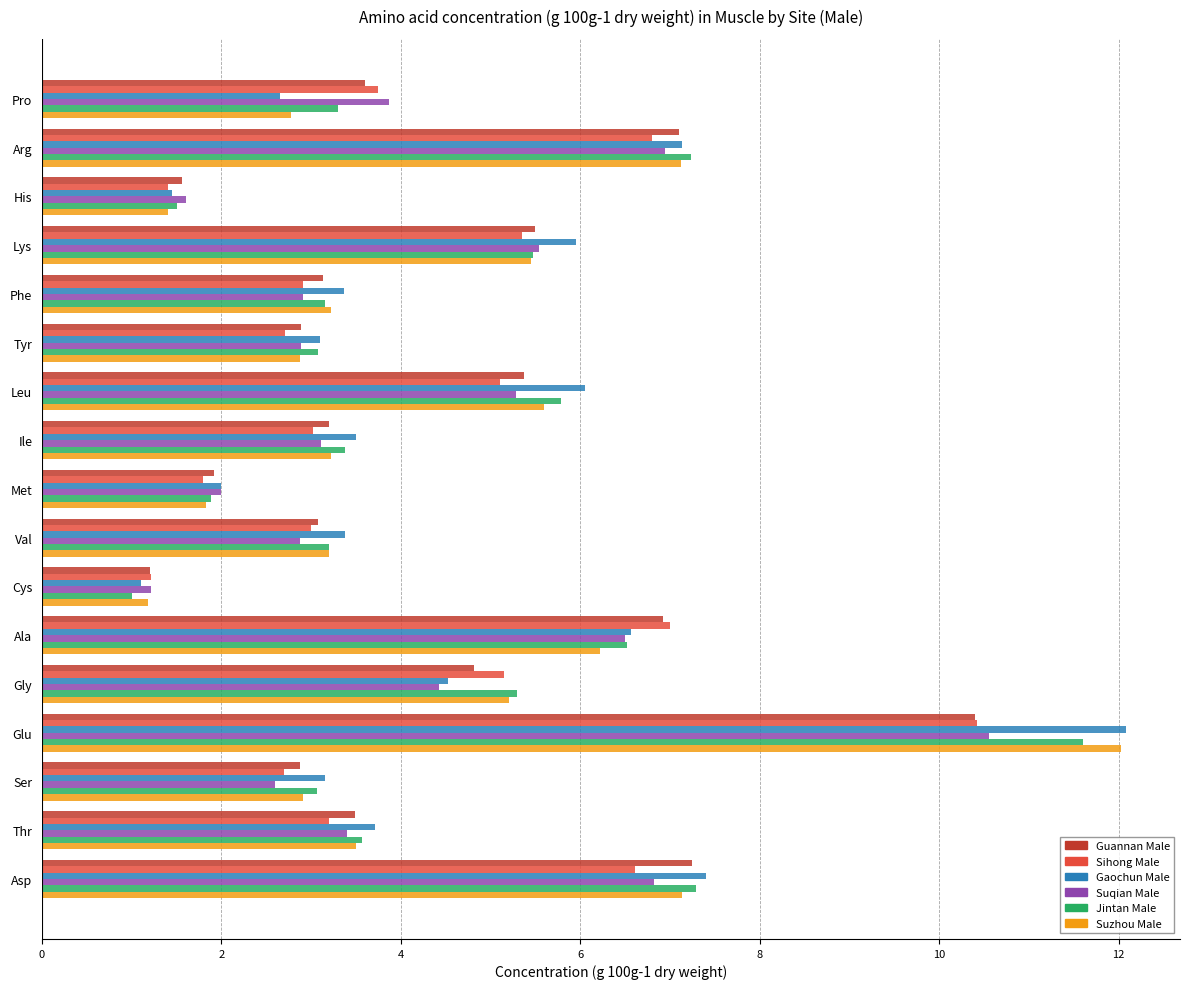

What is the spread (max minus min) of values at Thr?

0.5